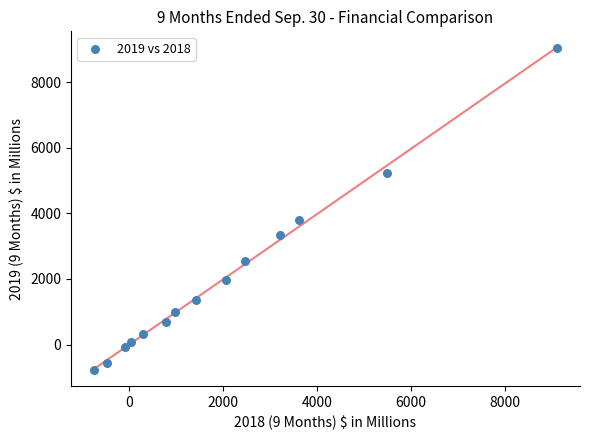

What Y value in the scatter plot is closest to 4138?

3811